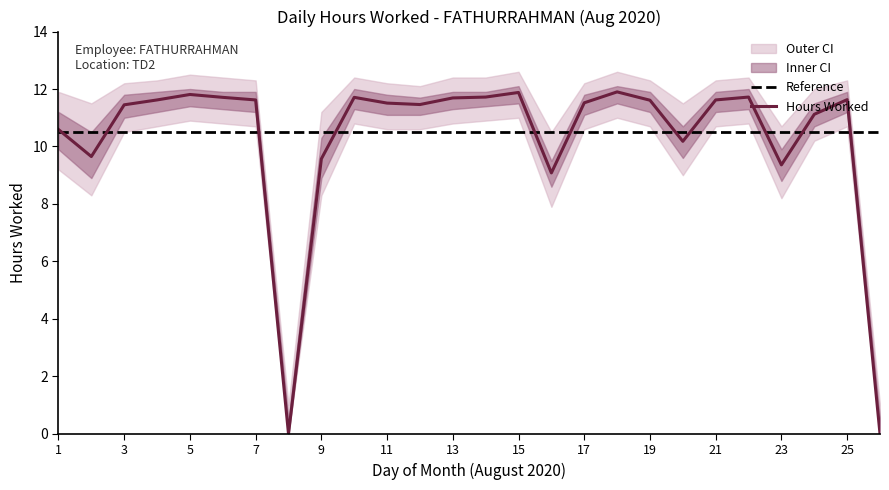

What is the value of the lower_inner point at the 7th from the left?

11.2